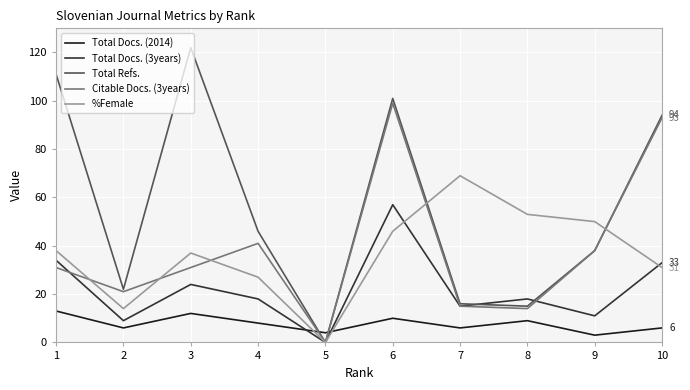

Between 2 and 7, which series saw the biggest shift?

%Female